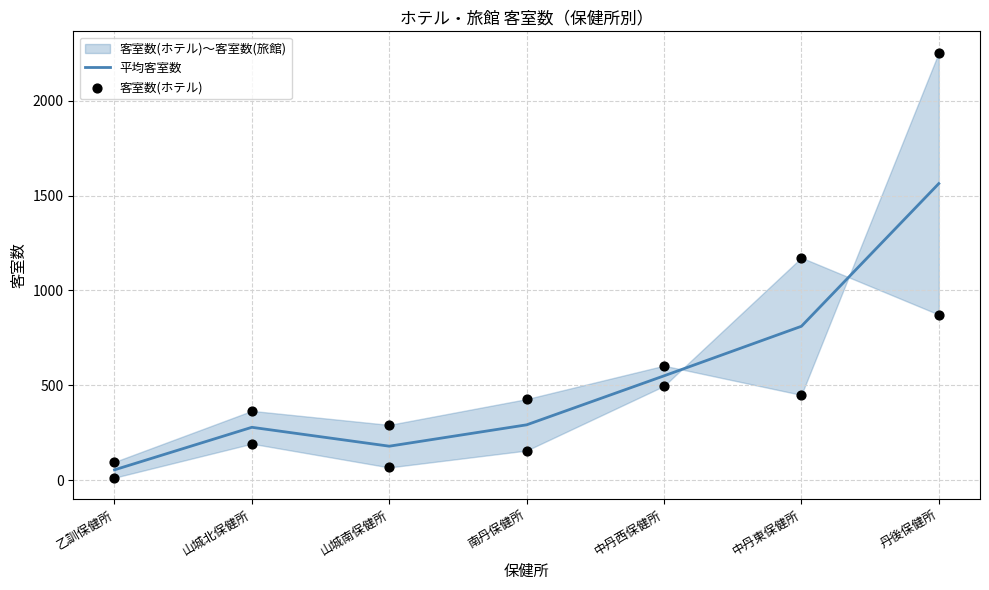

What are all the series names shown in the legend?

平均客室数, 客室数(ホテル)